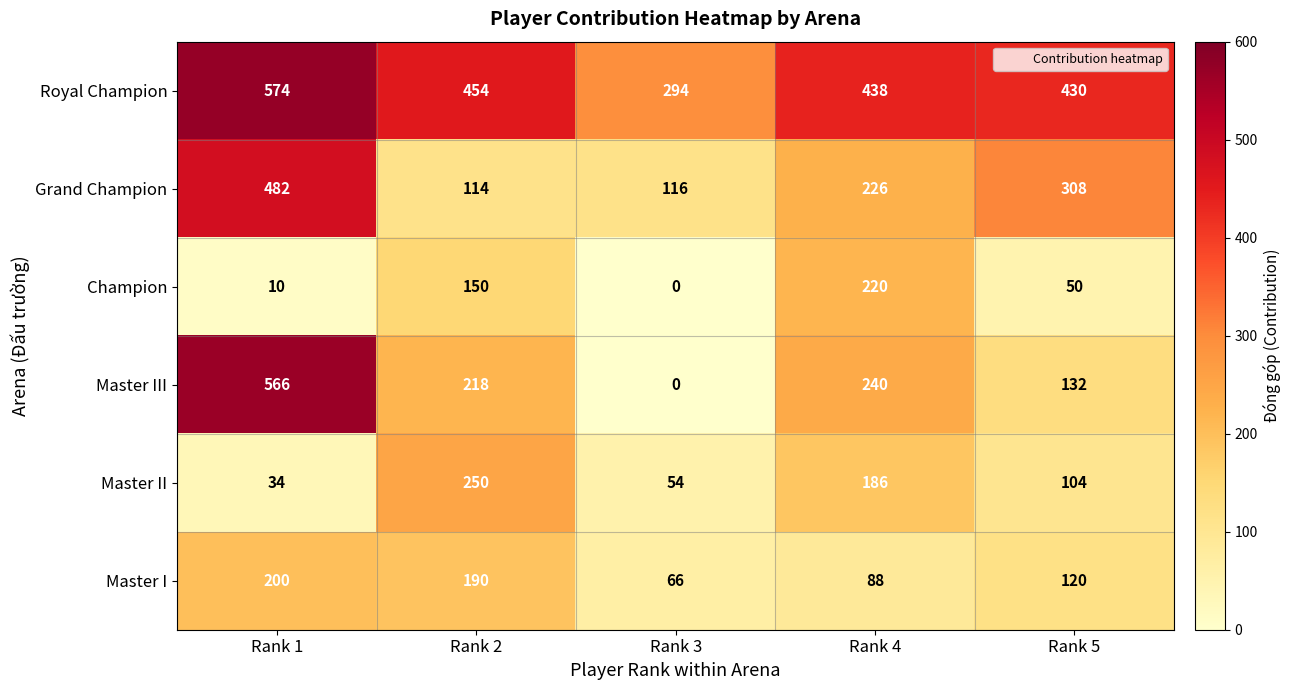

Between Rank 1 and Rank 5, which series saw the biggest shift?

Master III